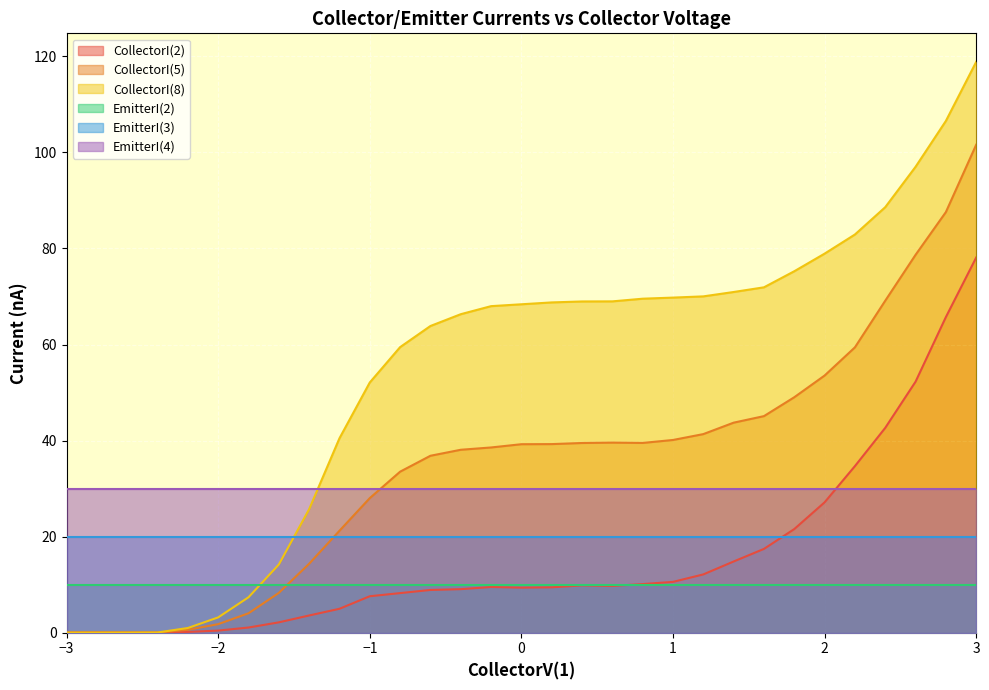

Which category has the highest value in the CollectorI(2) series?

3